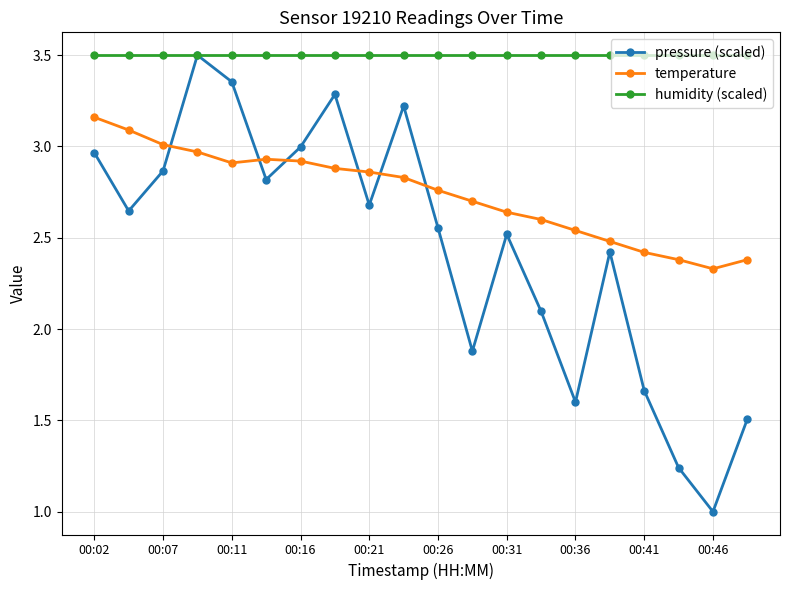

What is the sum of all pressure (scaled) values?

48.8